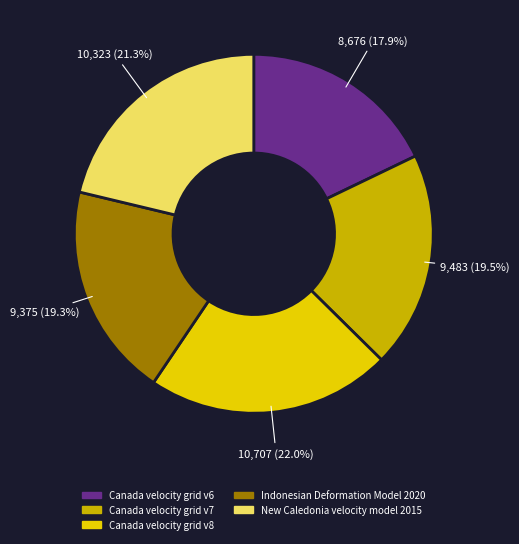

The Canada velocity grid v6 slice represents 24% of the pie. True or false?

False